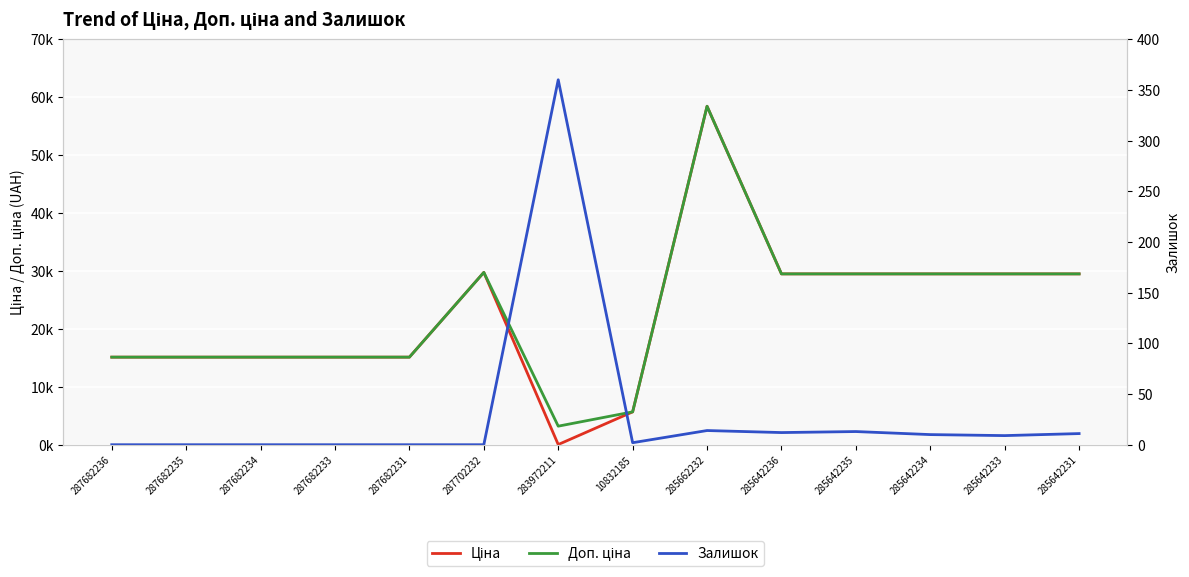

Which series changed the most between 287682236 and 285642234?

Ціна